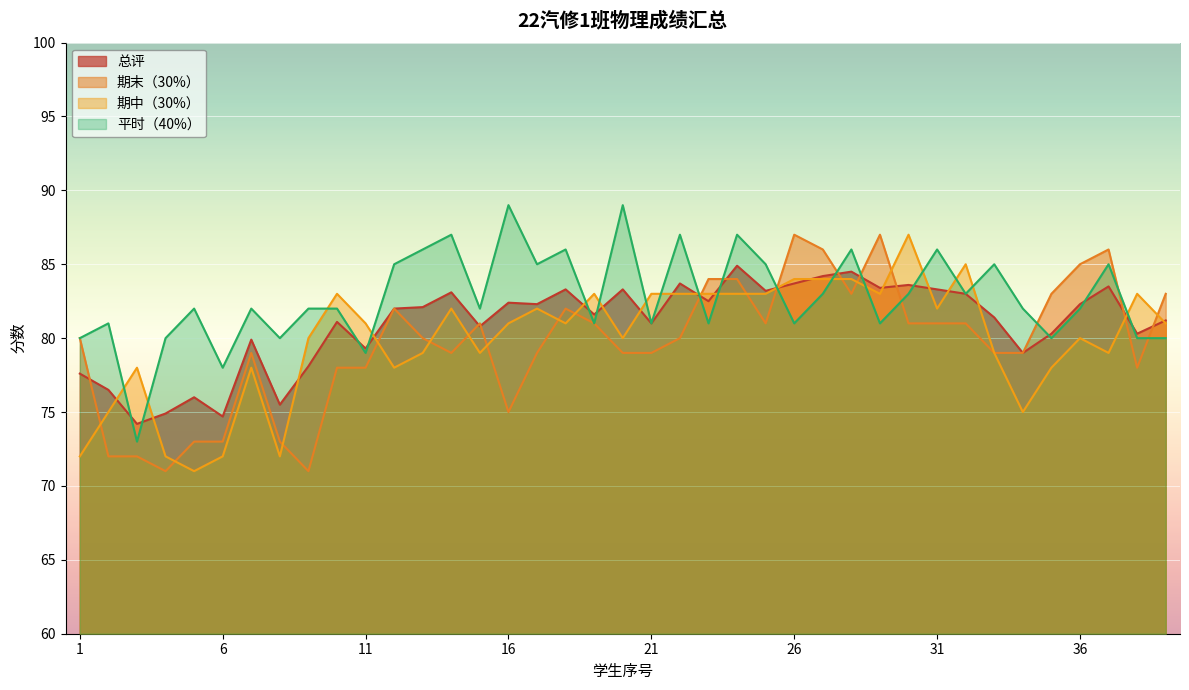

How many data points in 期中（30%） are less than 81?

18